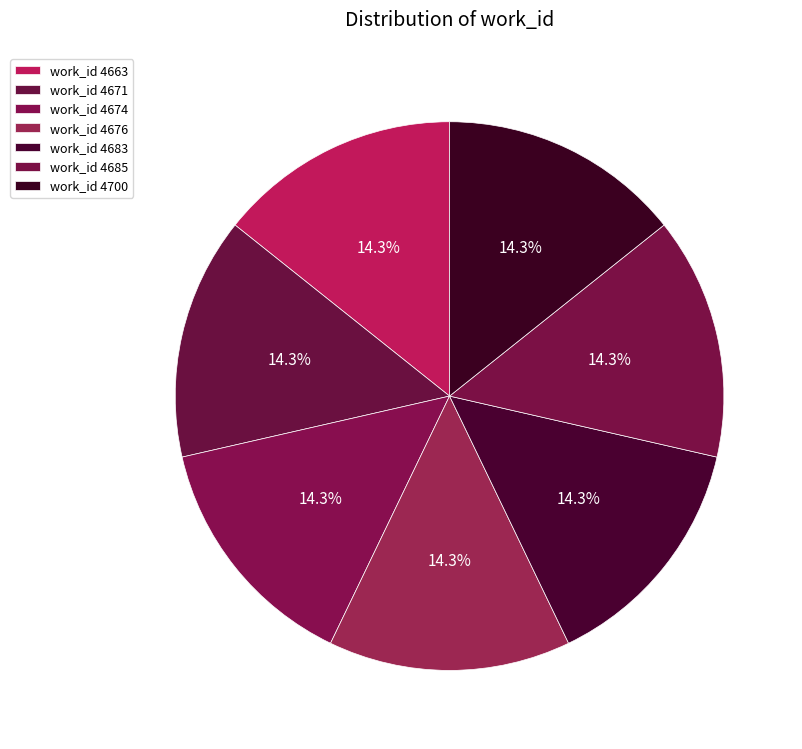

Count the number of slices in the pie.

7